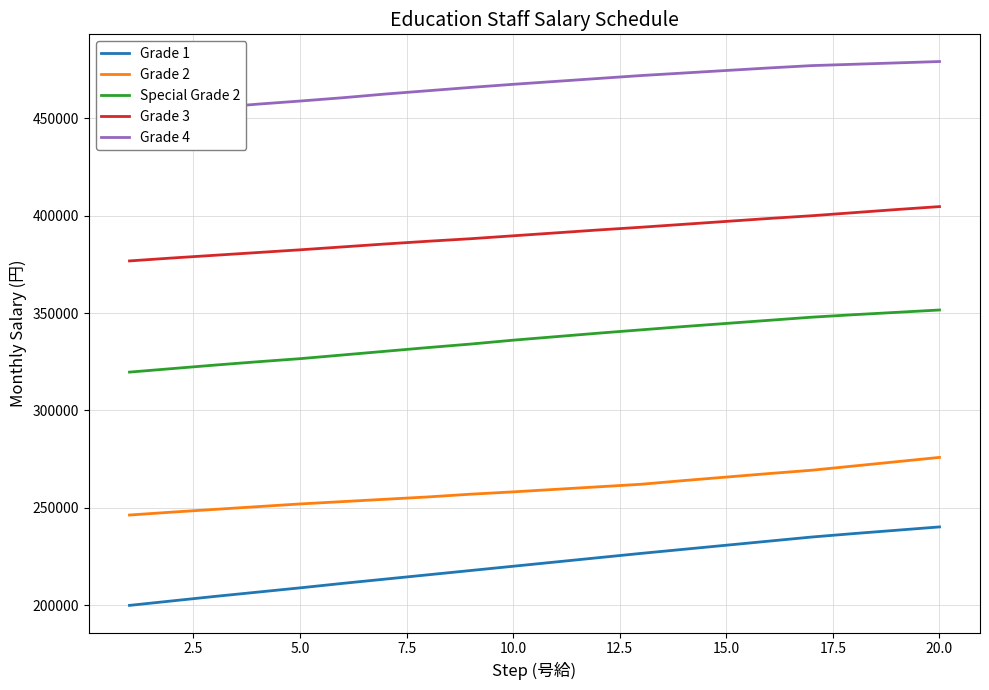

At how many categories does at least one series exceed 284957?

20